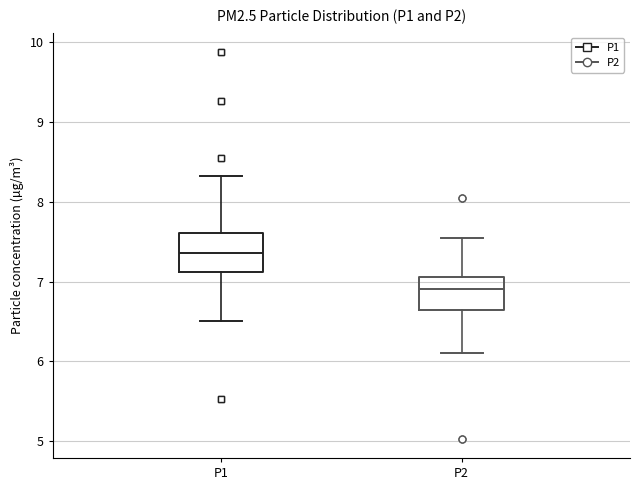

Which box has the highest median line?

P1